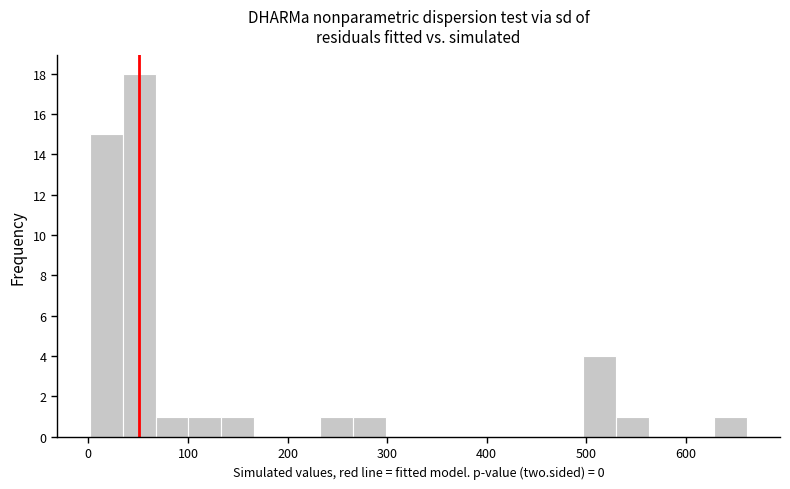

Read against the x-axis, roughly where is the centre of the tallest bar?

50